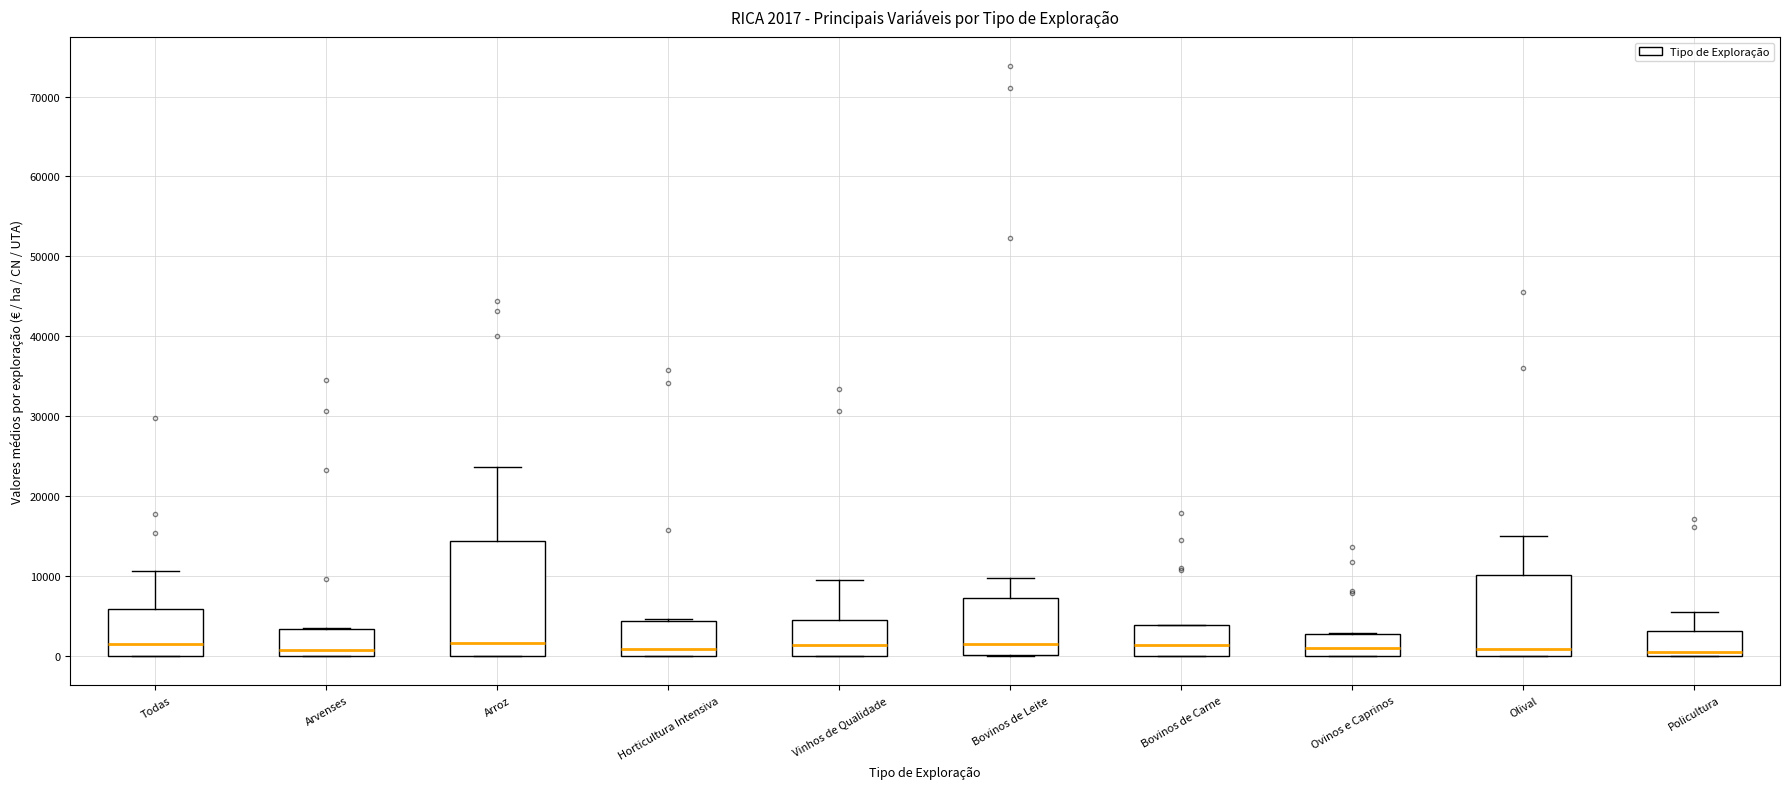

Comparing the boxes themselves (not the whiskers), which one is the tallest?

Arroz